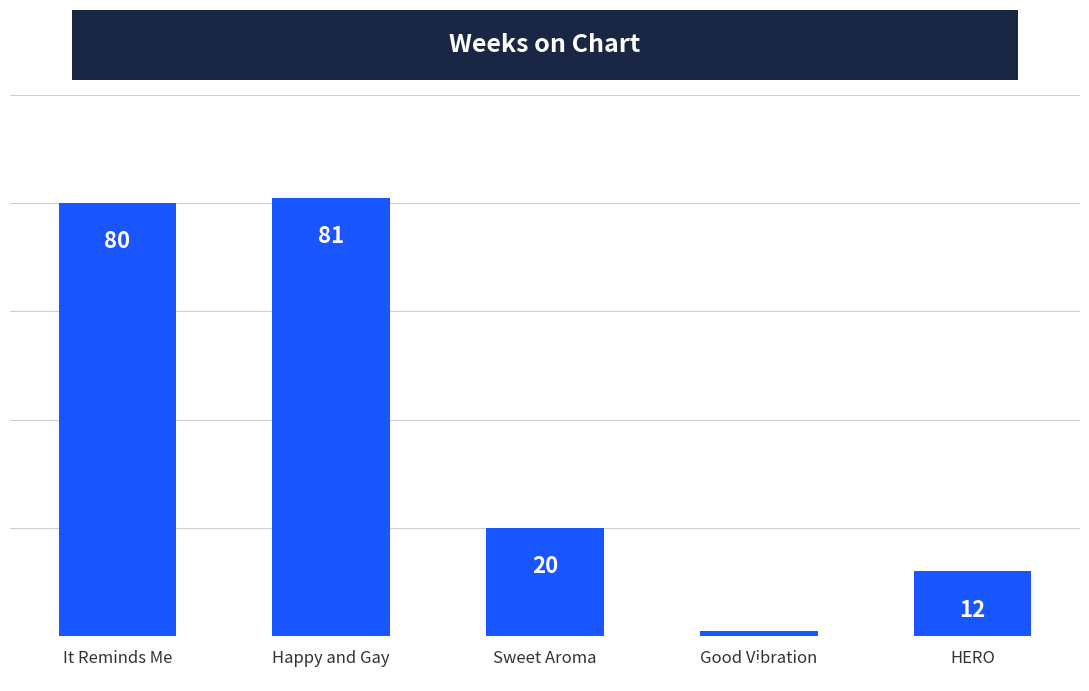

What is the value of the 3rd bar from the left?

20